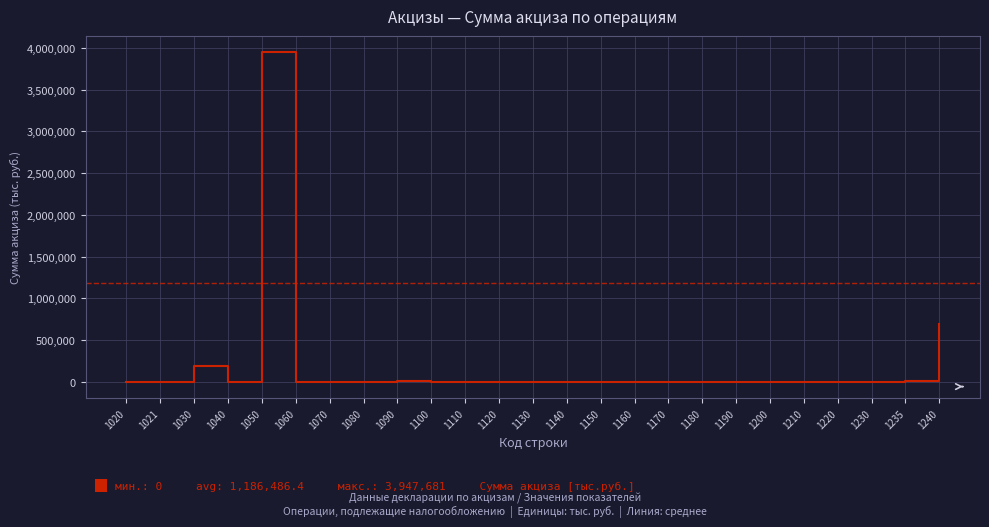

Is it true that the value at 1050 is 3947681?

True